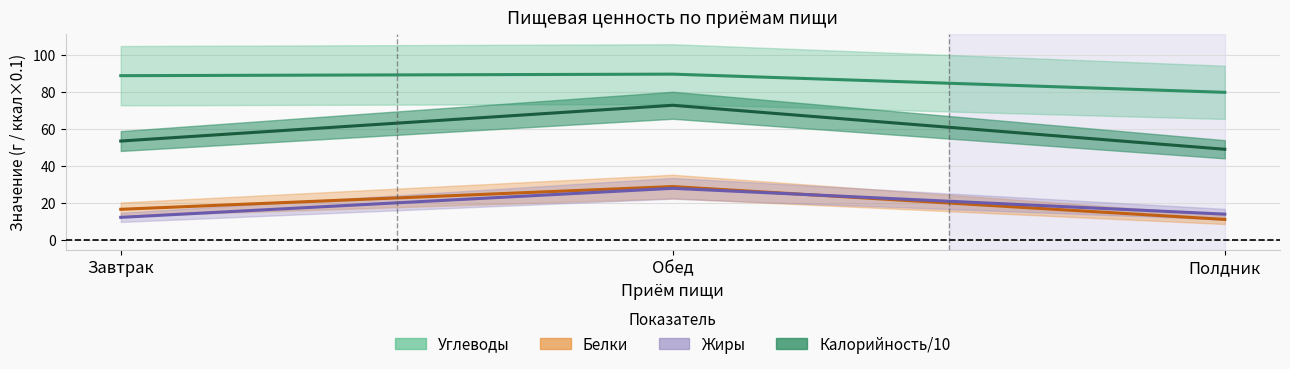

How many values in the Белки series are below 16?

1